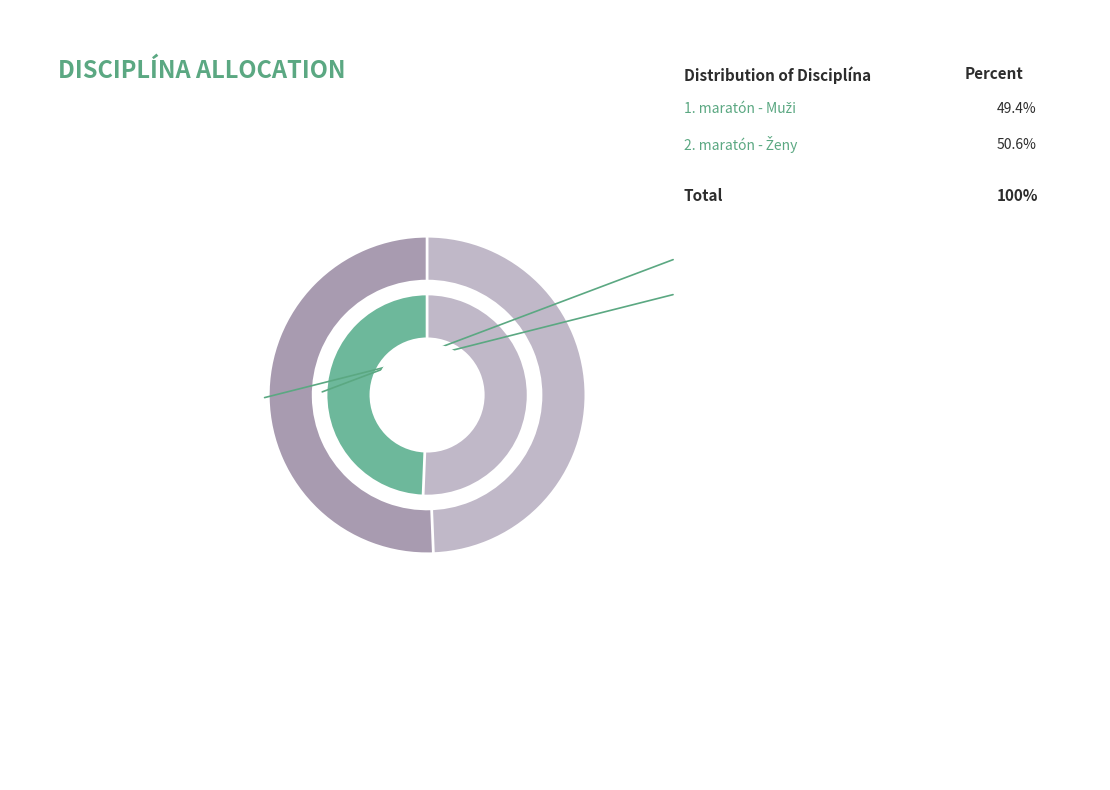

Which slice represents more than half of the pie?

maratón - Ženy